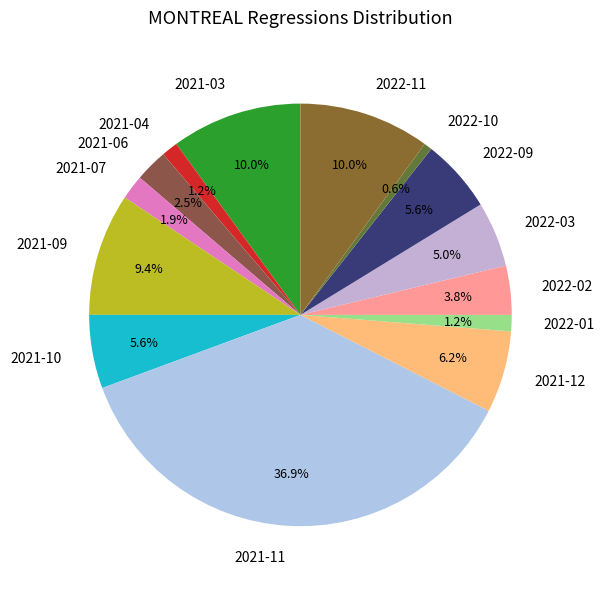

How many slices are in this pie chart?

14